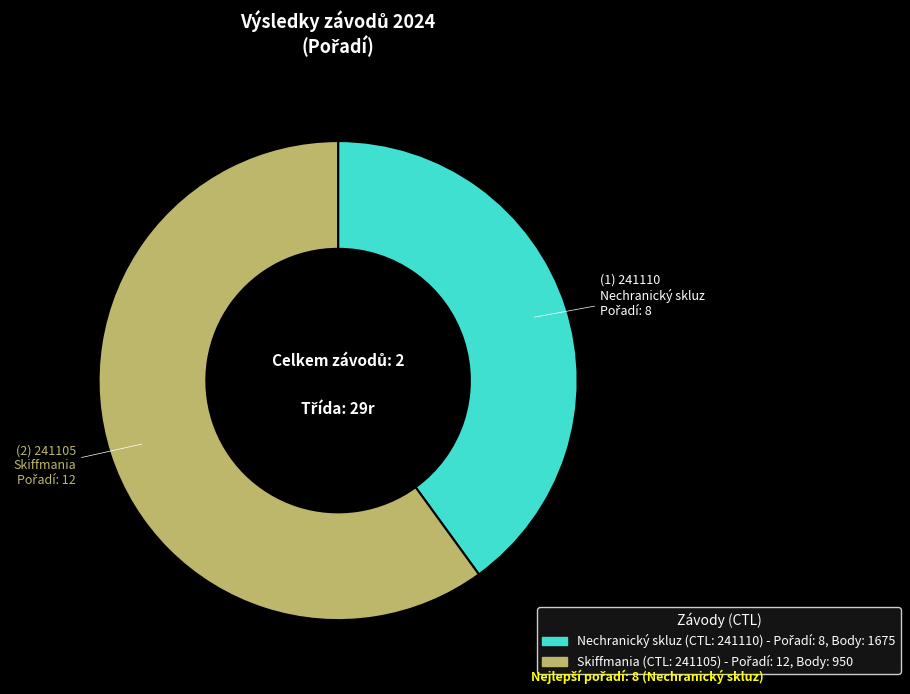

Is there a majority slice in this chart?

Yes